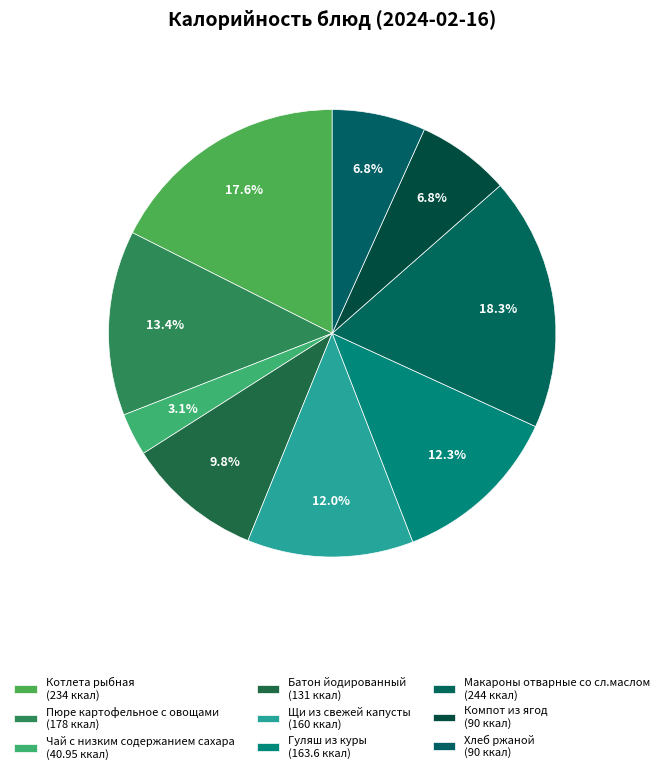

Count the number of slices in the pie.

9